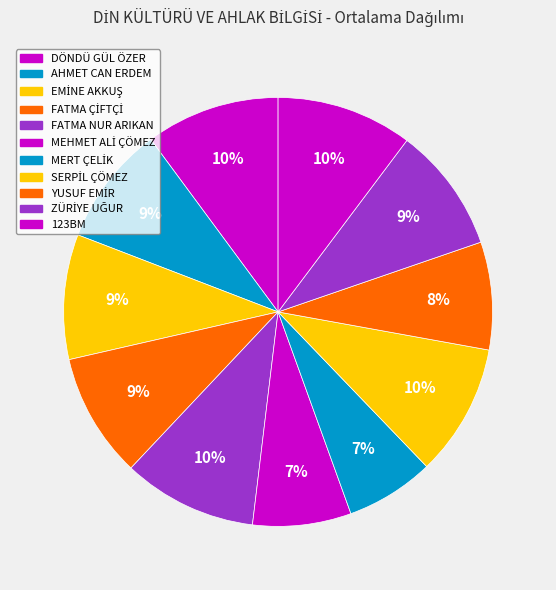

What is the change in value from FATMA ÇİFTÇİ to YUSUF EMİR?

-12.2